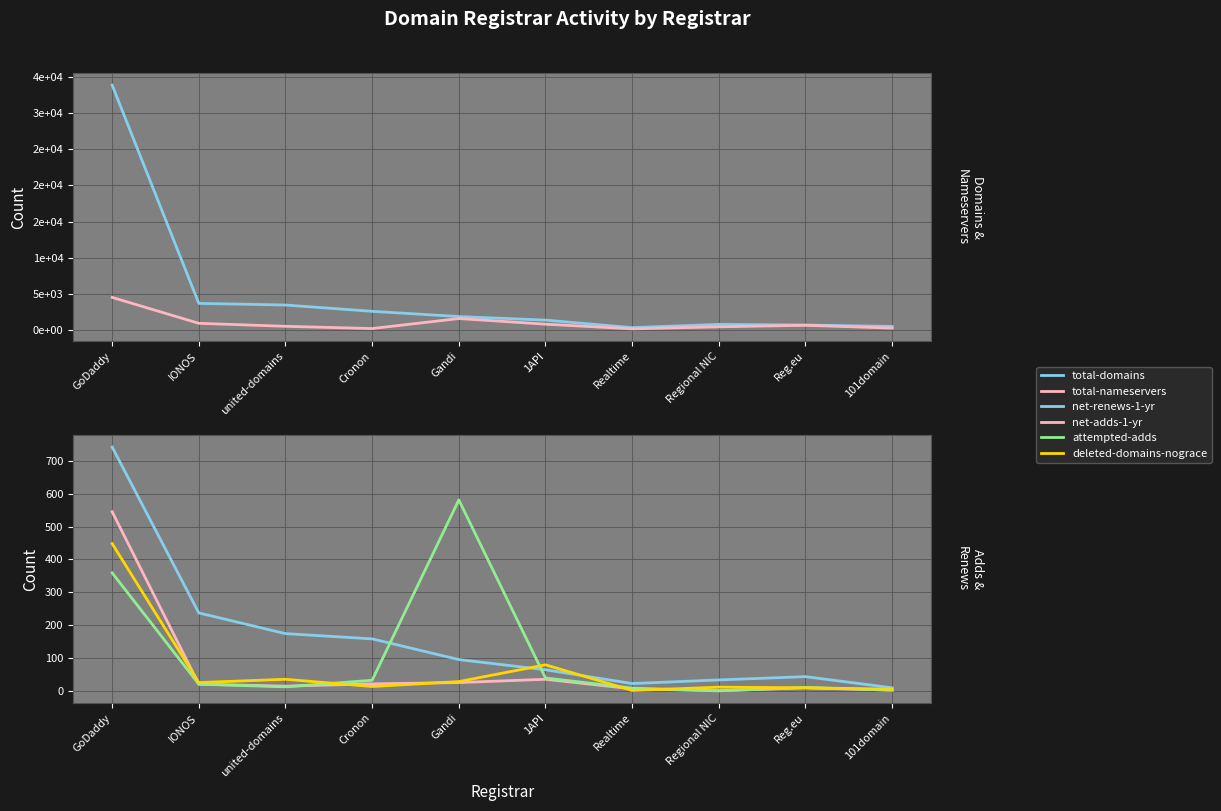

What is the average value of the net-renews-1-yr series?

158